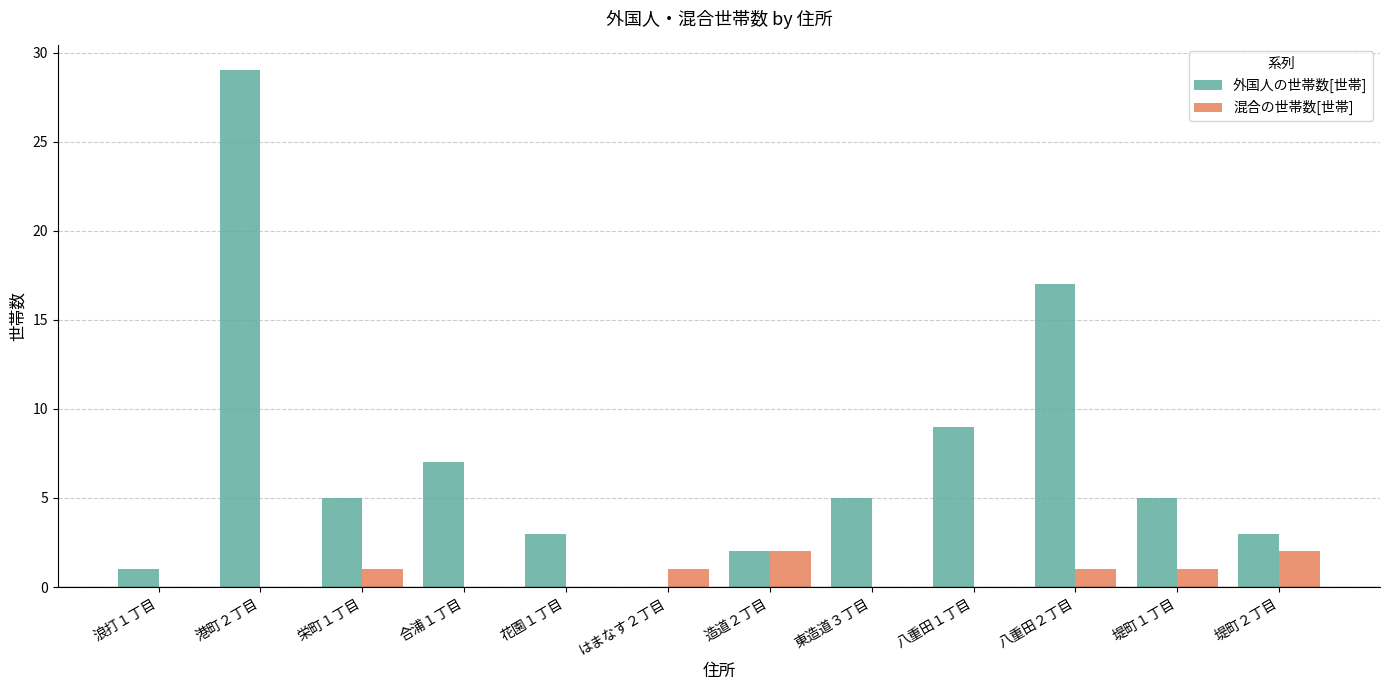

Does the chart contain stacked bars?

No